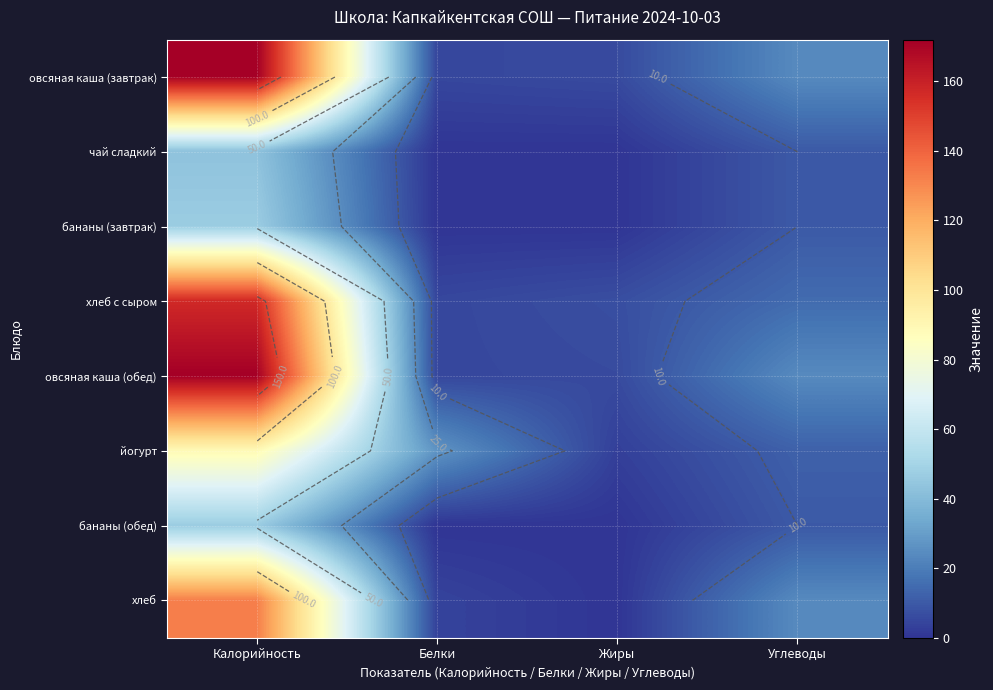

What is the difference between the maximum and minimum values in the хлеб series?

133